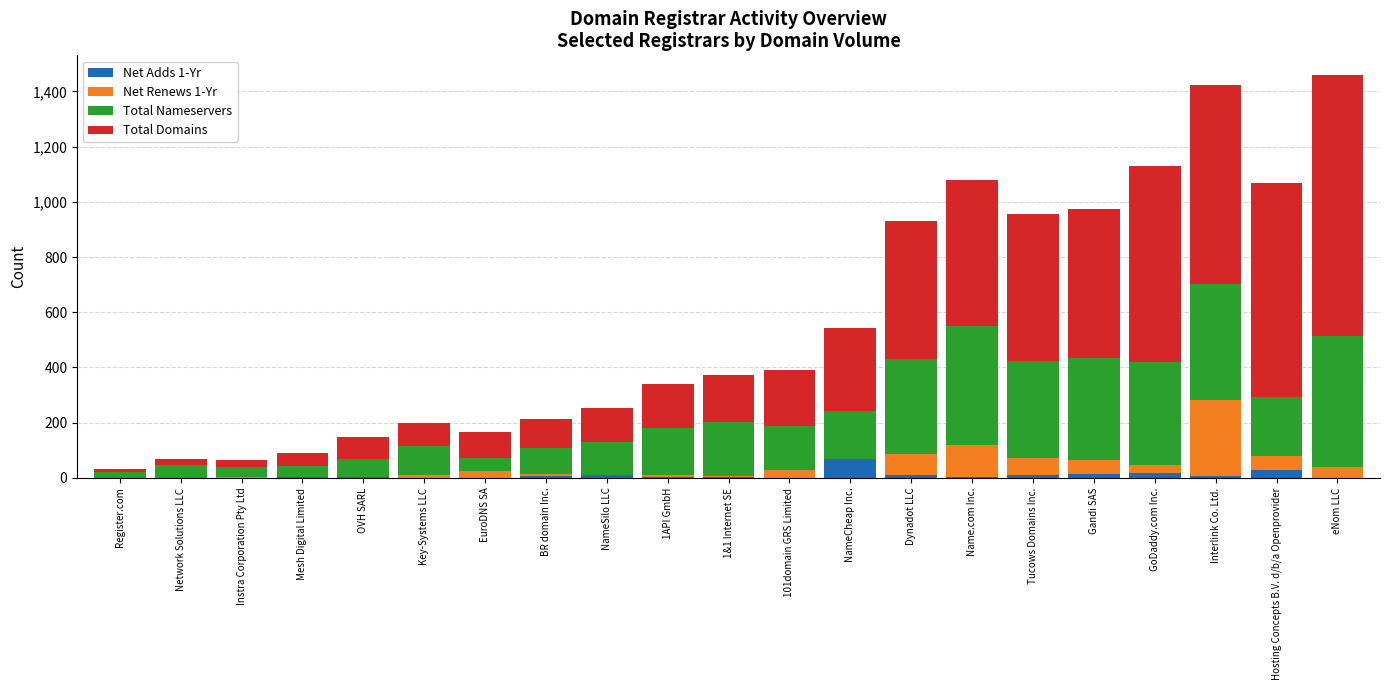

Are the bars horizontal?

No